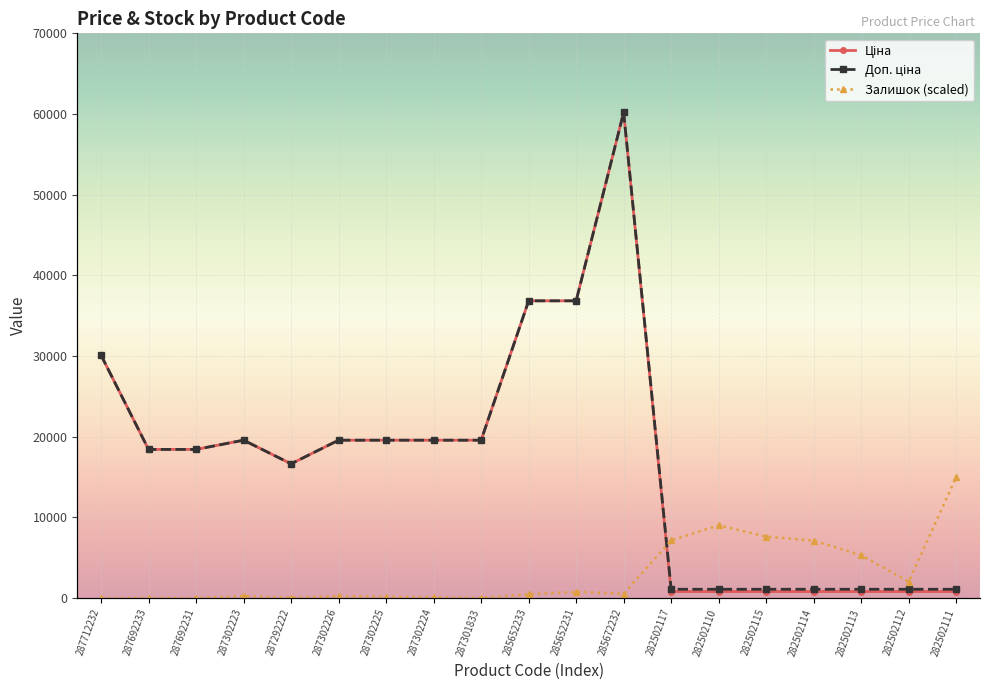

At which category does Ціна reach its first local peak?

287302223